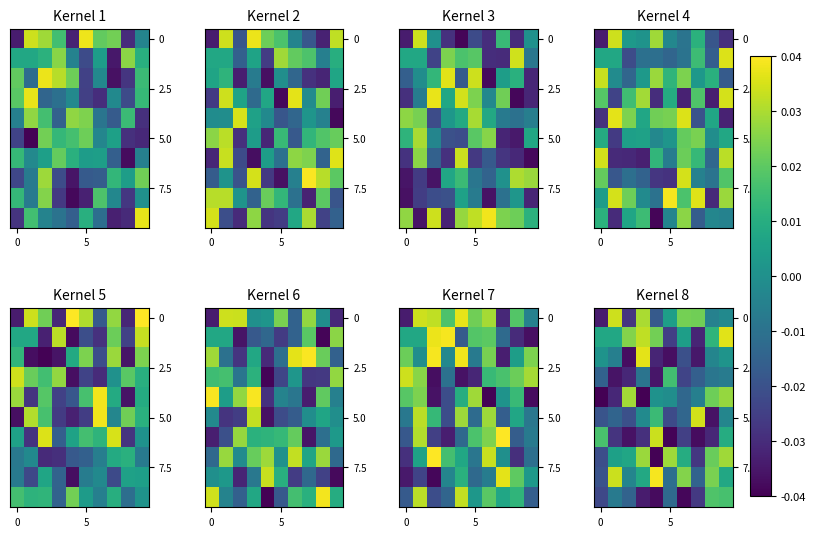

Between 0 and 6, which is larger?

6